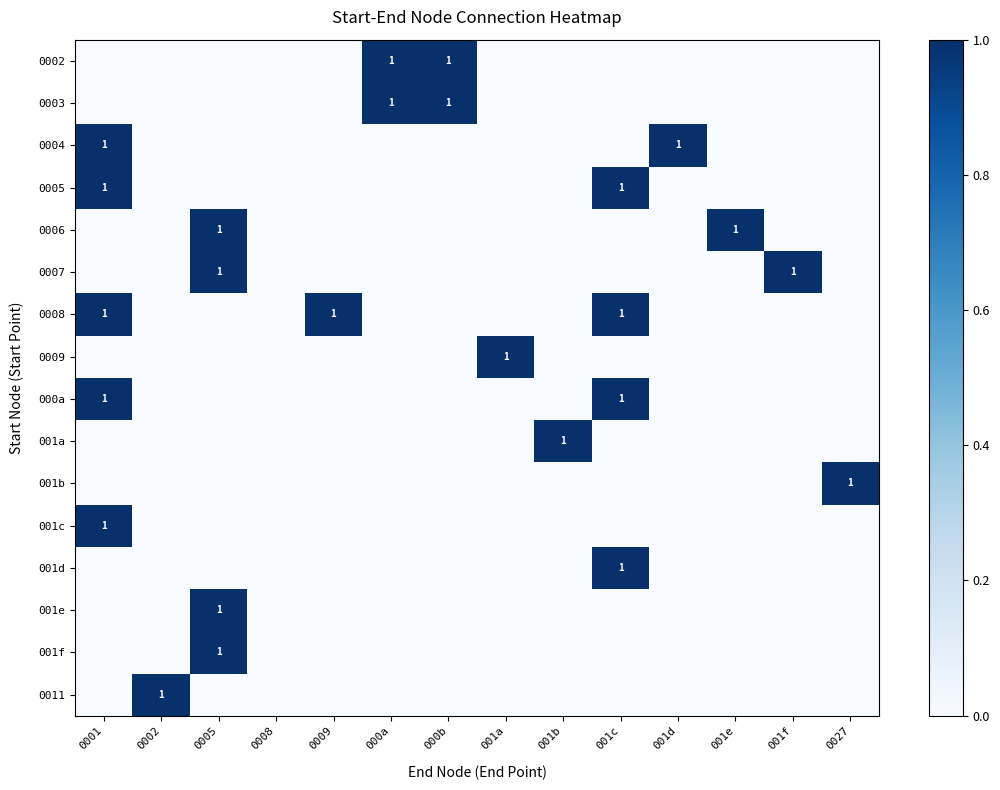

The value of 0003 at 000a is 1. True or false?

True